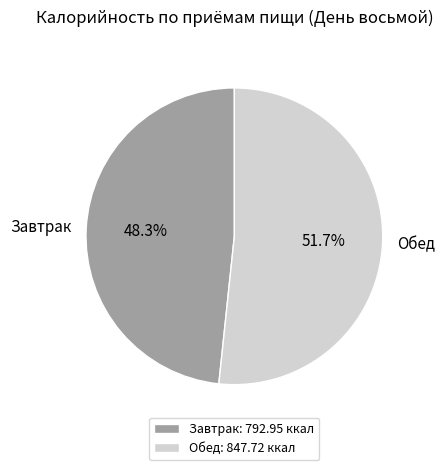

To the nearest percent, what portion does Завтрак represent?

48%